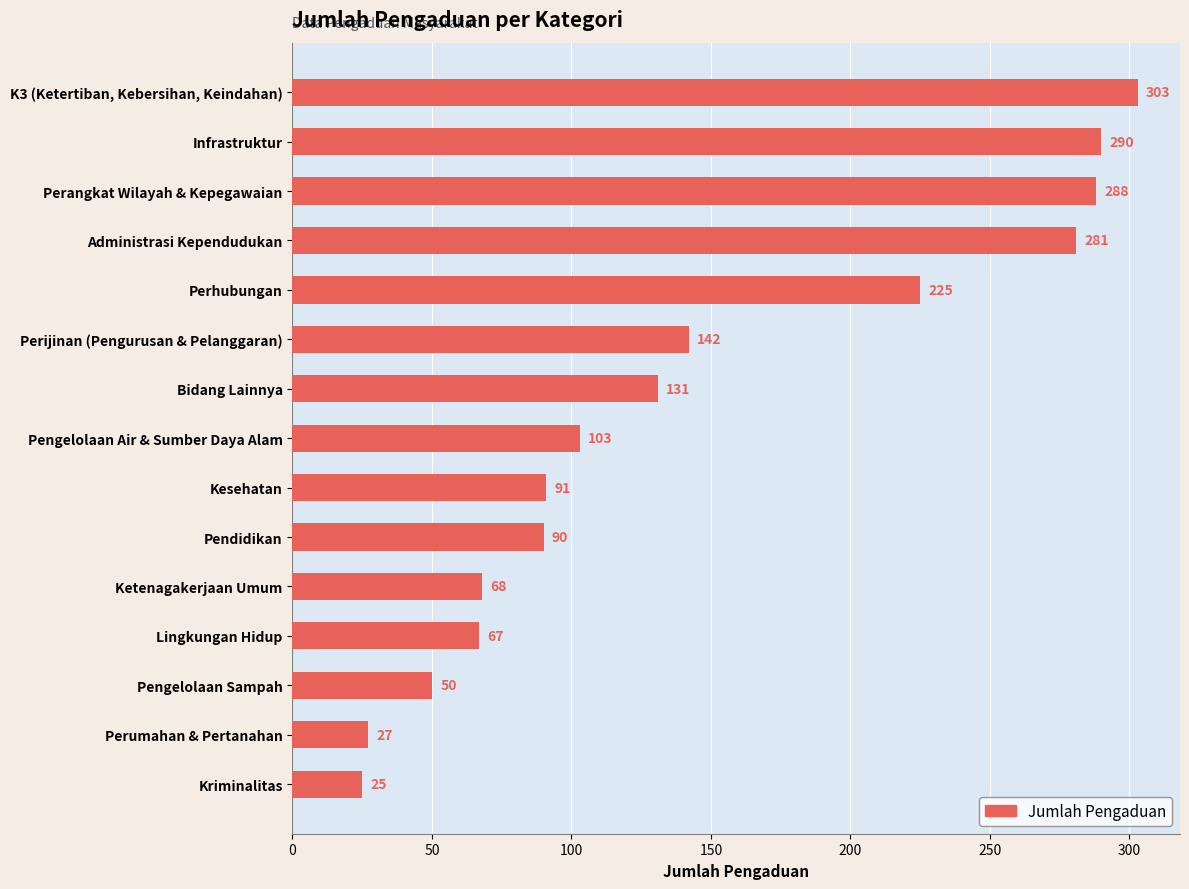

Approximately how many times larger is the value at Perumahan & Pertanahan compared to Pengelolaan Air & Sumber Daya Alam?

0.3